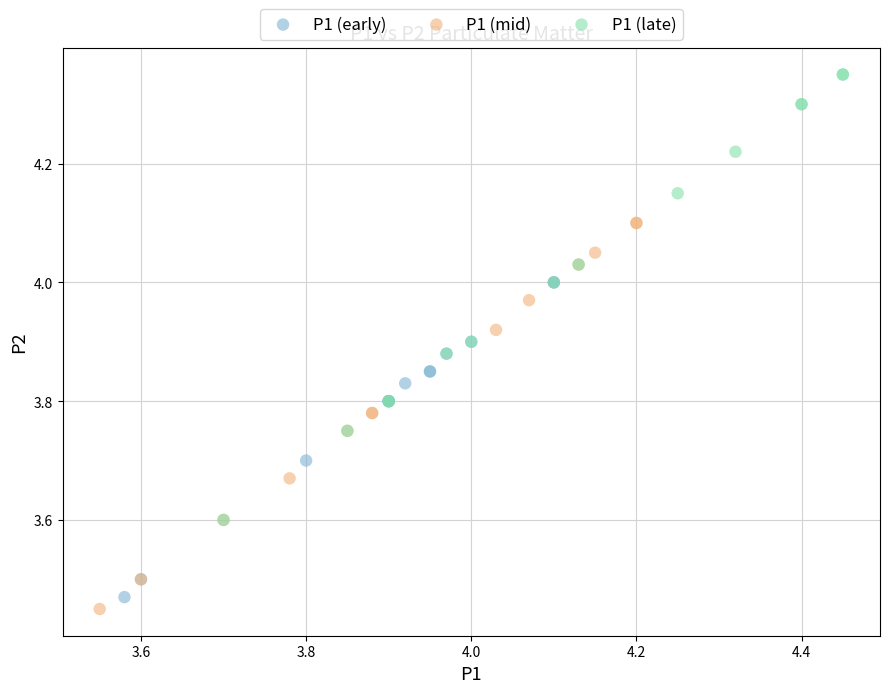

What are all the series names shown in the legend?

P1 (early), P1 (mid), P1 (late)